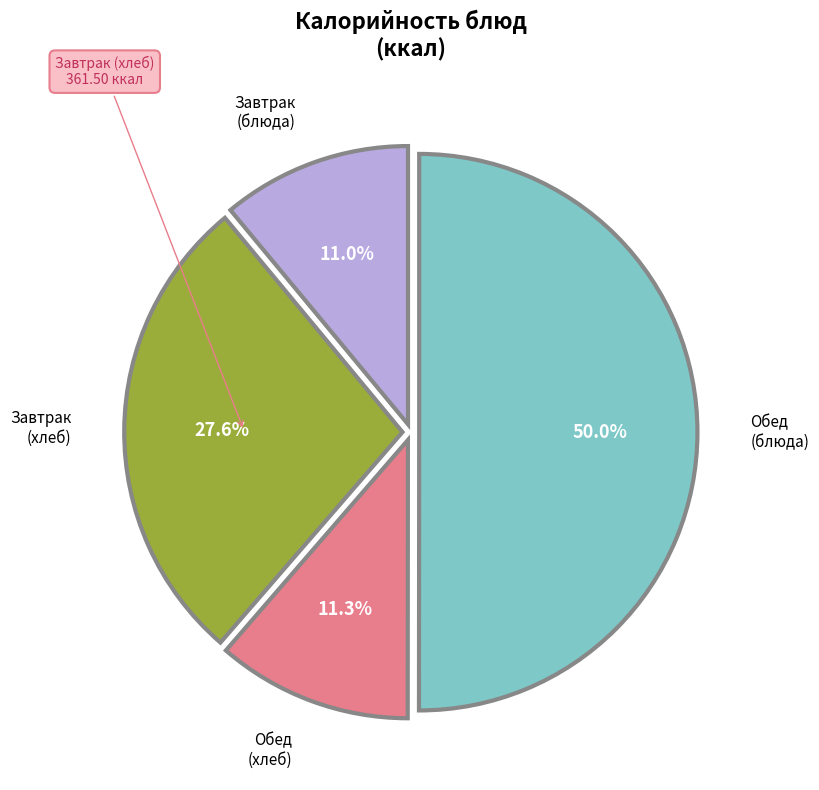

How many segments does this pie chart have?

4